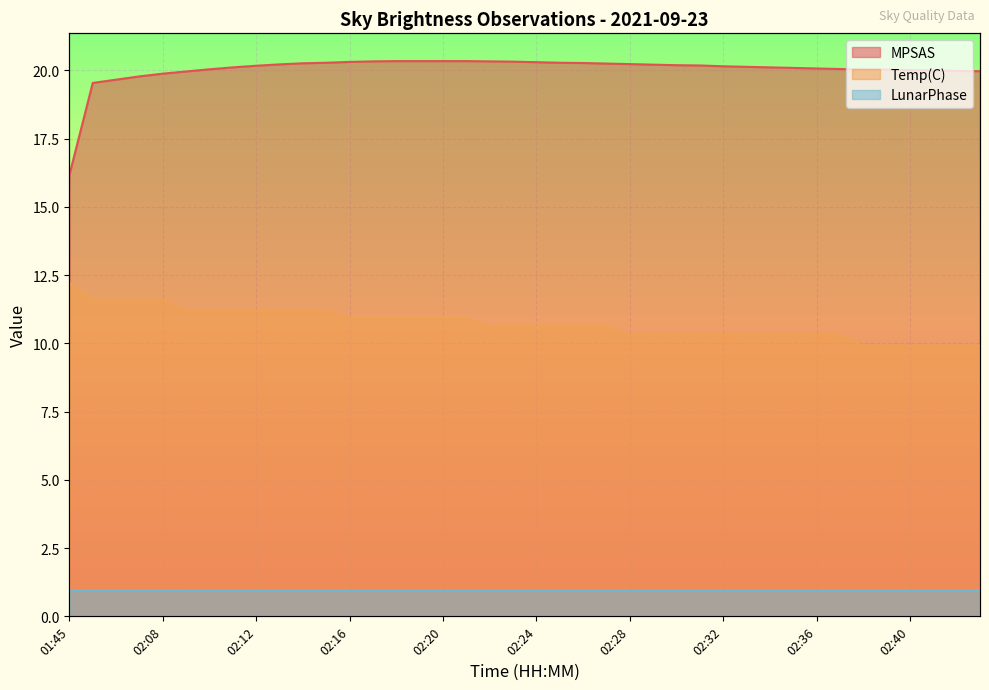

True or false: LunarPhase has more than 0 interior local peaks.

False